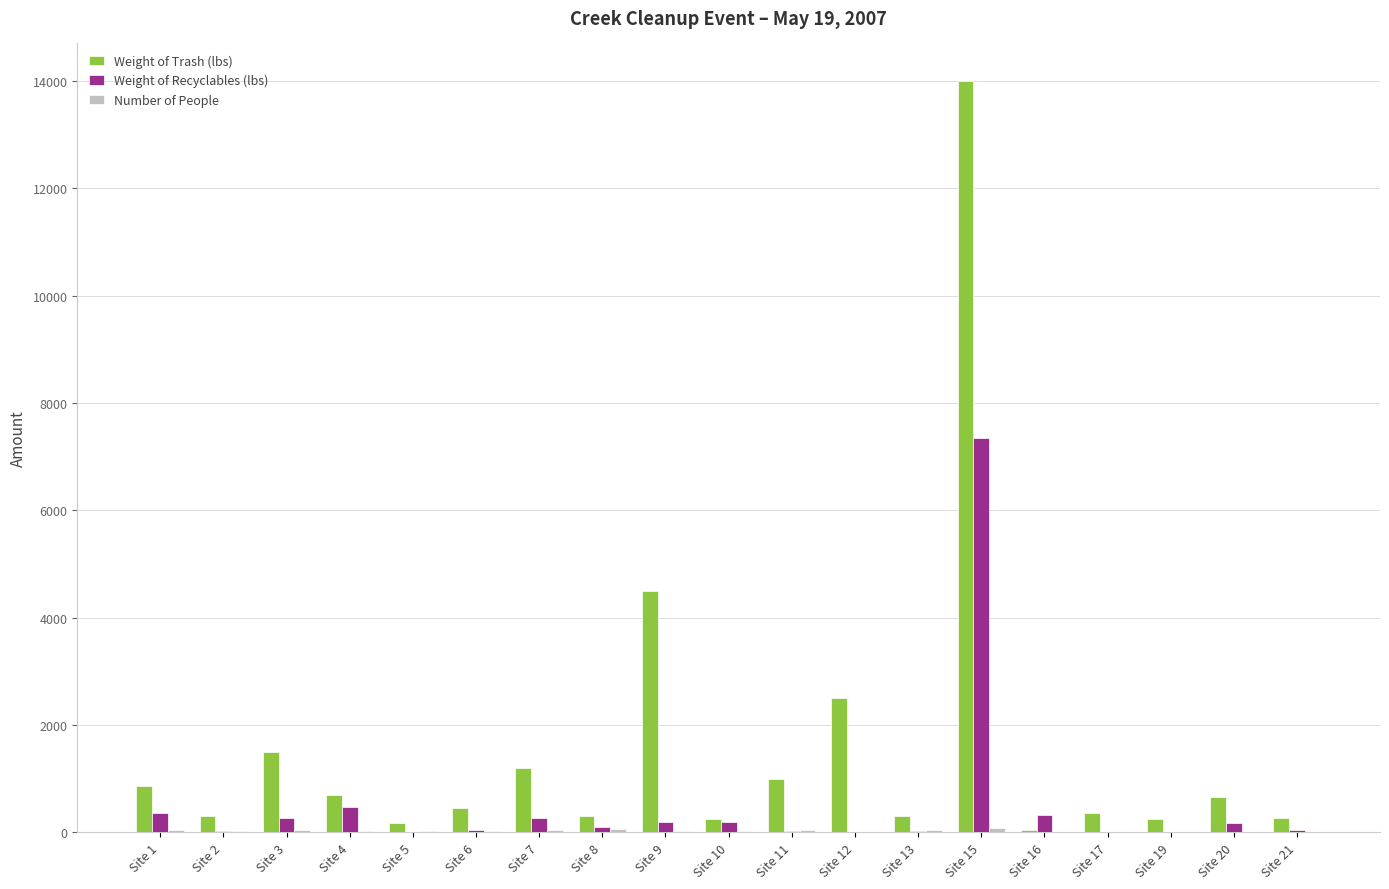

Which category has the highest value across all series?

Site 15